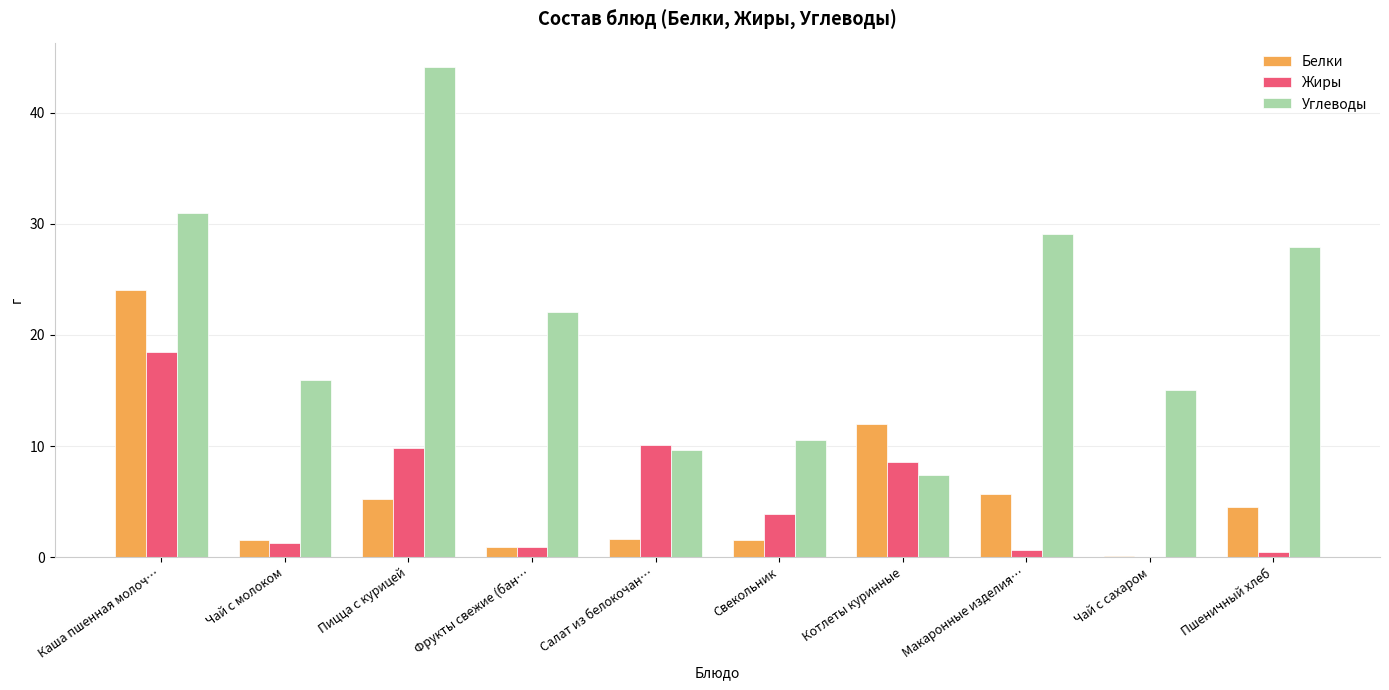

Which series has the largest total across all categories?

Углеводы